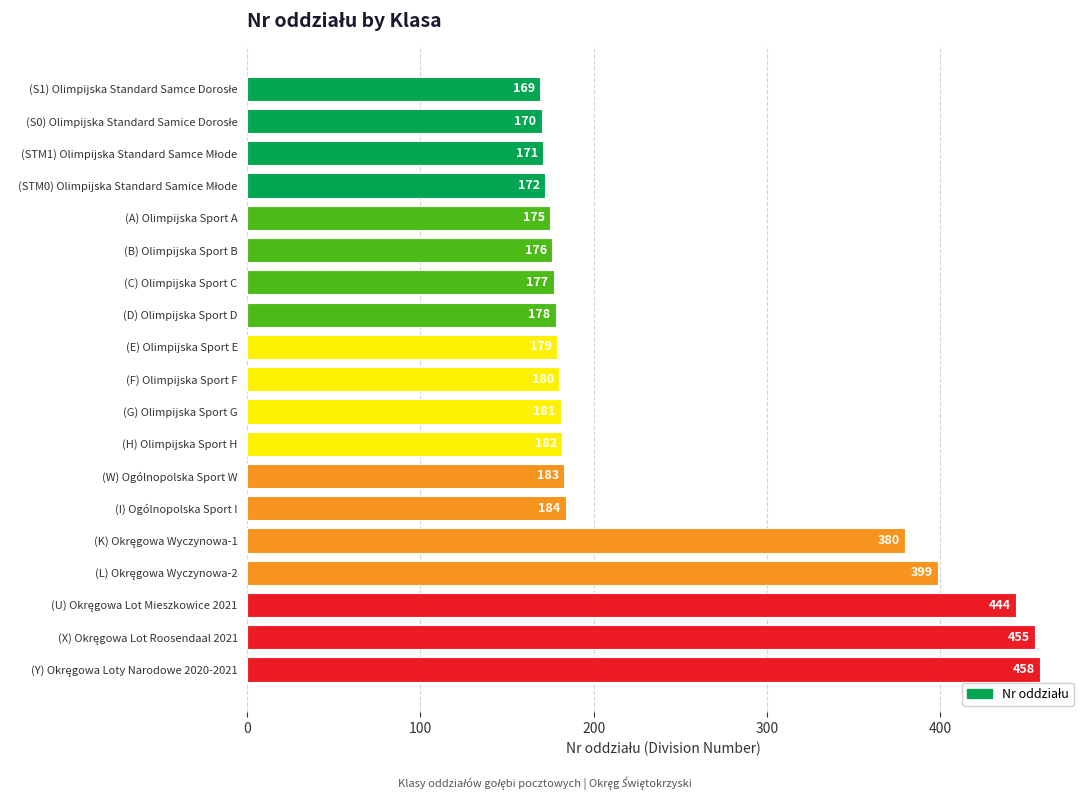

How many categories are shown in the chart?

19